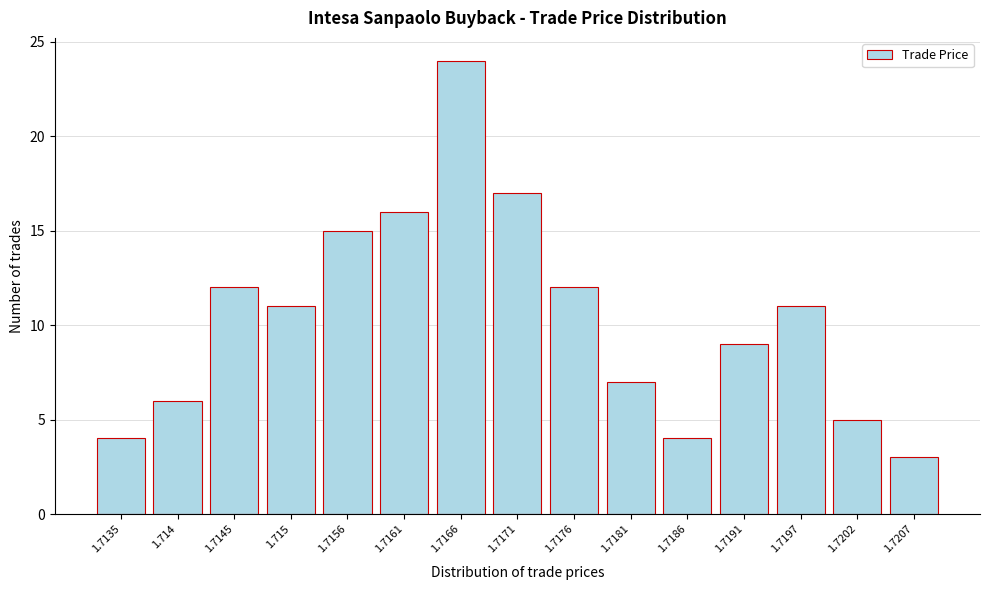

Reading left to right, list all the values displayed in this chart.

1.7135=4	1.714=6	1.7145=12	1.715=11	1.7156=15	1.7161=16	1.7166=24	1.7171=17	1.7176=12	1.7181=7	1.7186=4	1.7191=9	1.7197=11	1.7202=5	1.7207=3